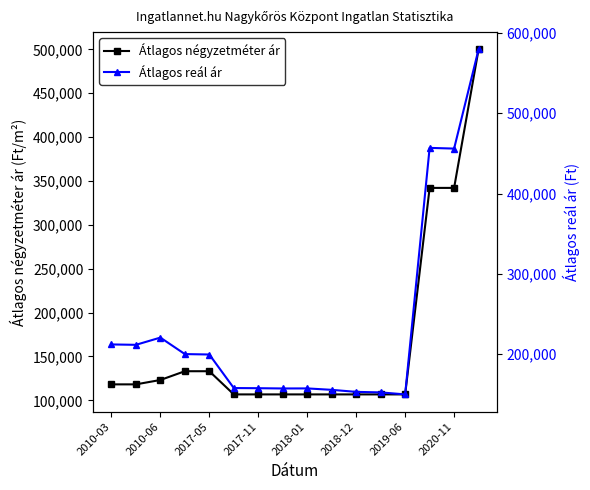

What is the lowest value of the Átlagos négyzetméter ár series?

106741